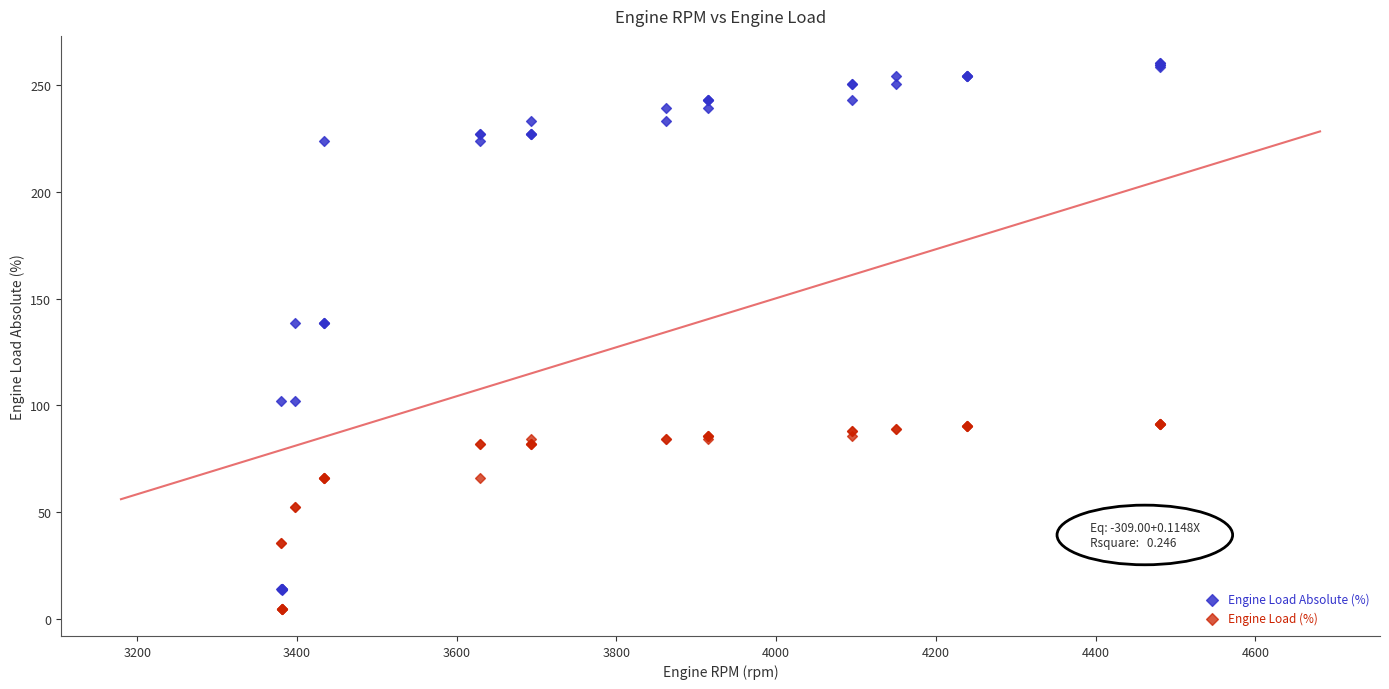

Which series contains the lowest Y value?

Engine Load (%)